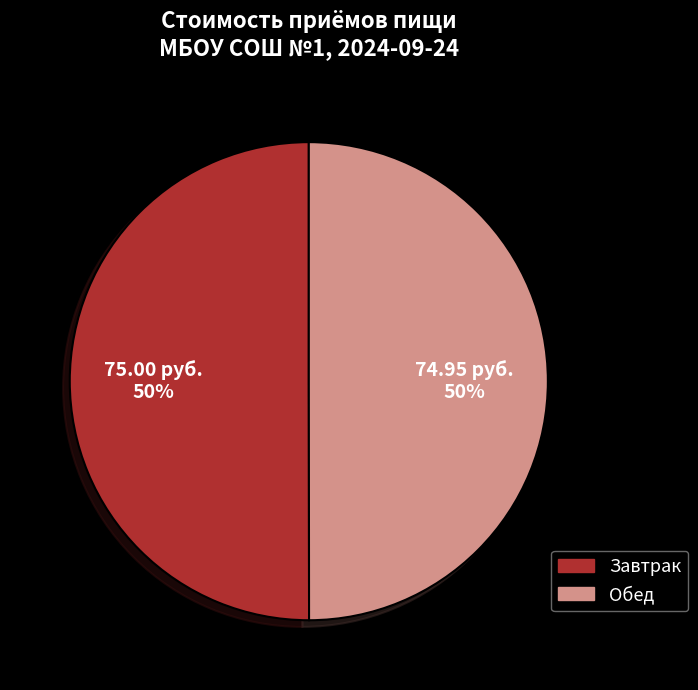

To the nearest percent, what portion does Завтрак represent?

50%